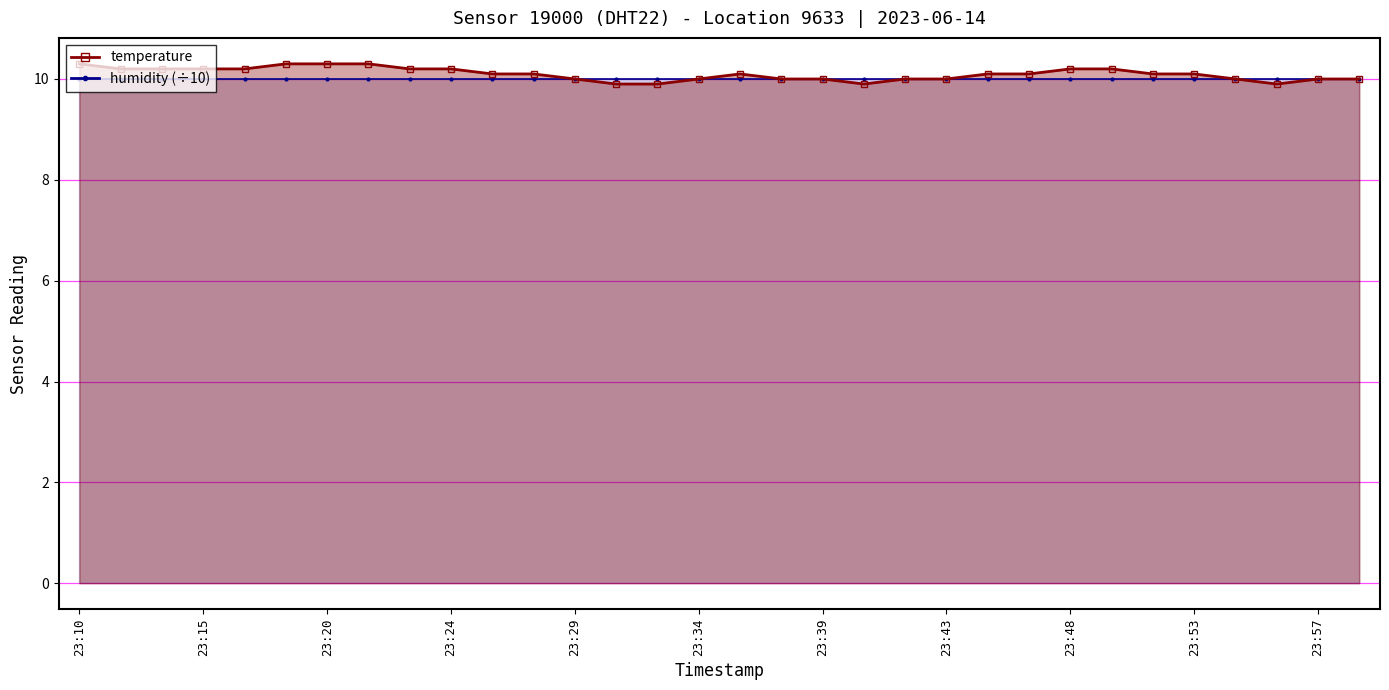

What is the average value?

10.1